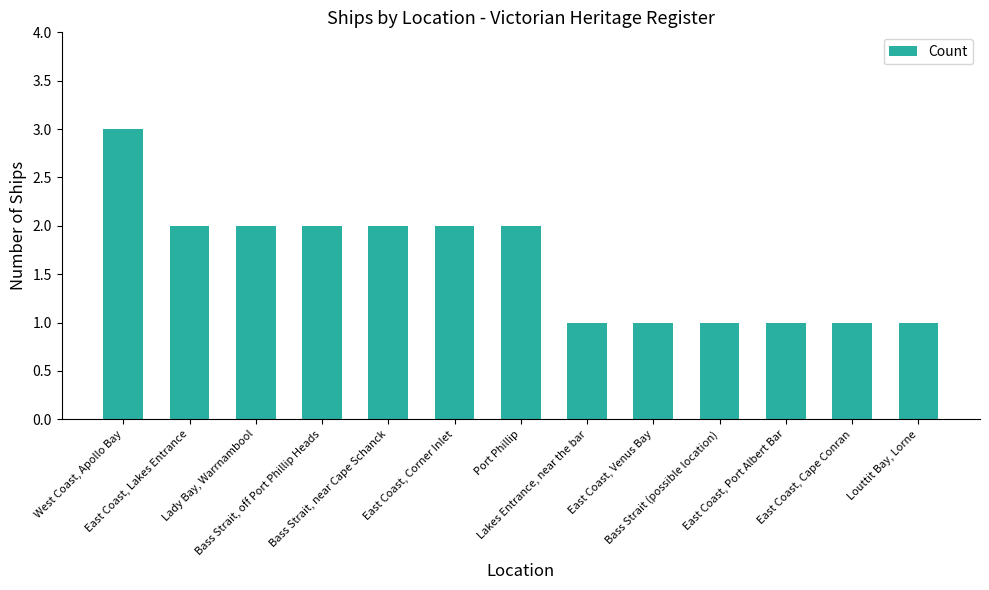

Which category has the highest value across all series?

West Coast, Apollo Bay